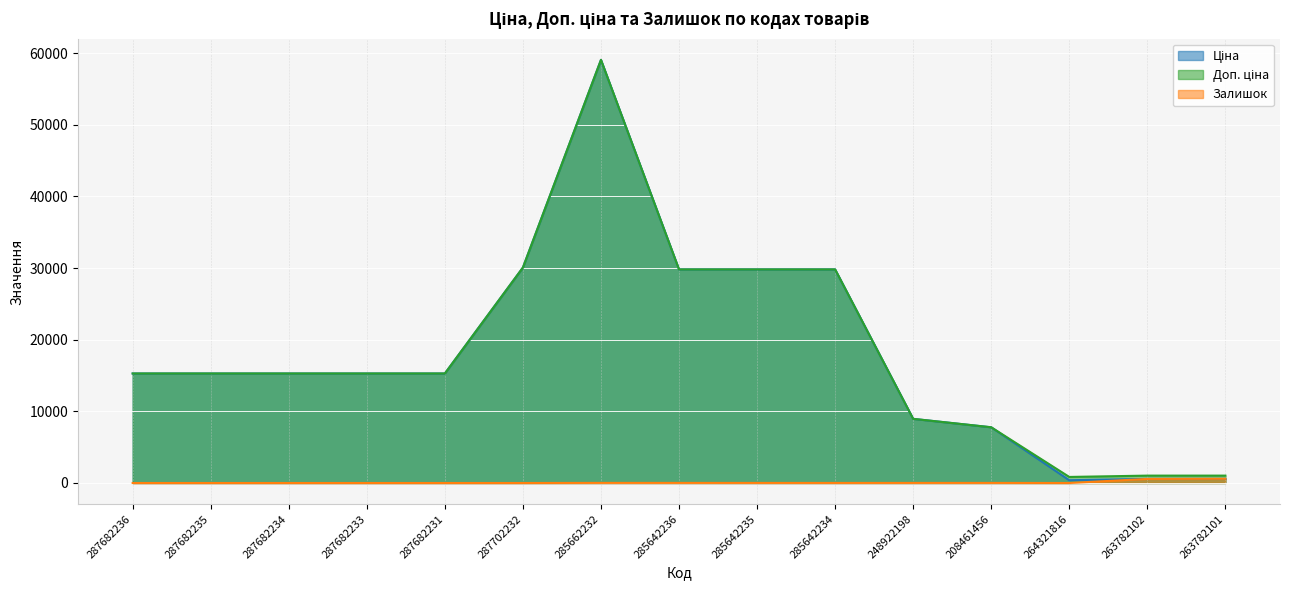

Rank the categories by Ціна value from lowest to highest.

264321816, 263782102, 263782101, 208461456, 248922198, 287682236, 287682235, 287682234, 287682233, 287682231, 285642236, 285642235, 285642234, 287702232, 285662232